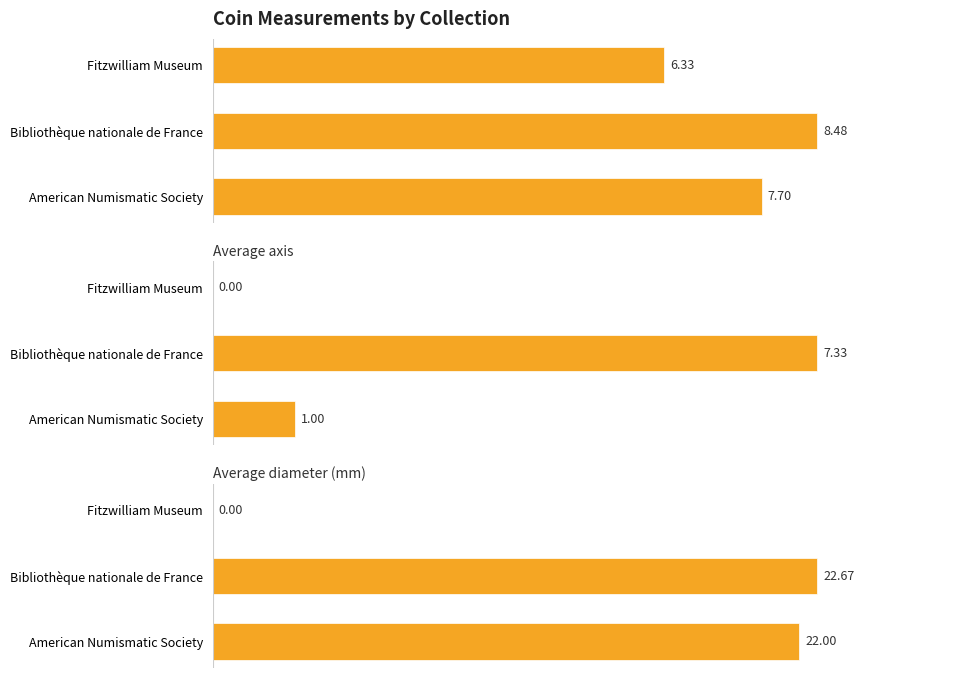

Between American Numismatic Society and Fitzwilliam Museum, which series saw the biggest shift?

diameter